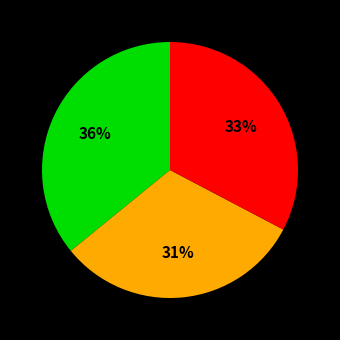

Is there any slice that represents more than half of the pie?

No